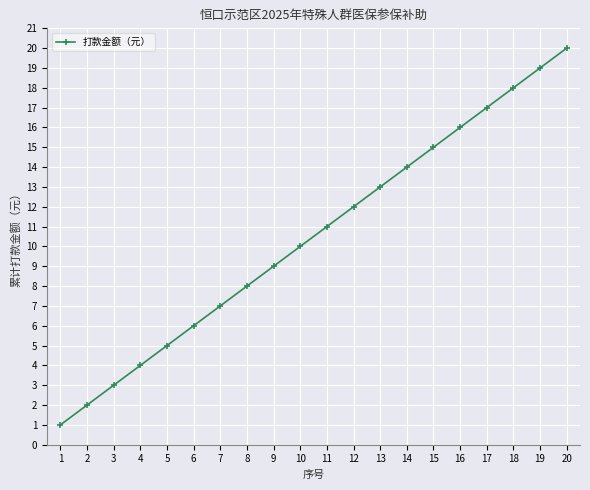

True or false: the data shows 11 at 19.

False